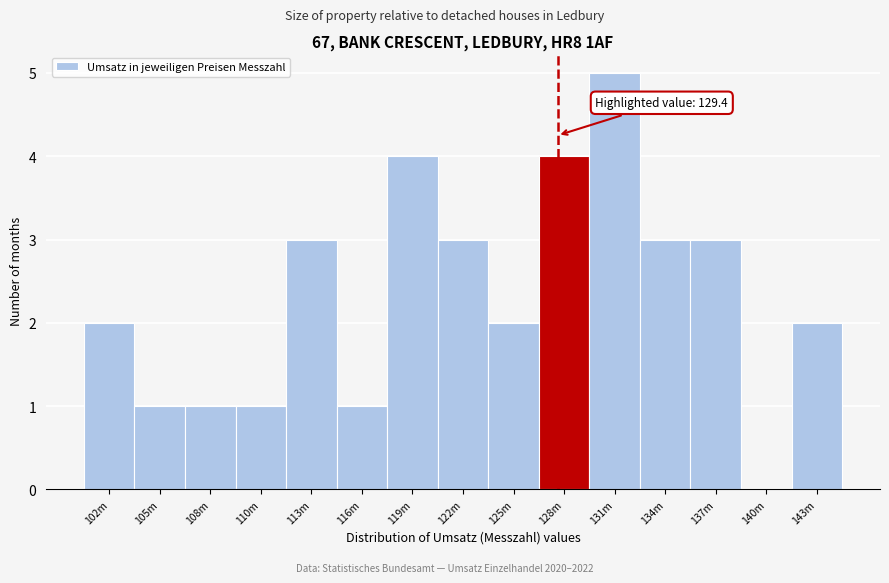

Reading left to right, extract all data points from this chart.

102m=2	105m=1	108m=1	110m=1	113m=3	116m=1	119m=4	122m=3	125m=2	128m=4	131m=5	134m=3	137m=3	140m=0	143m=2